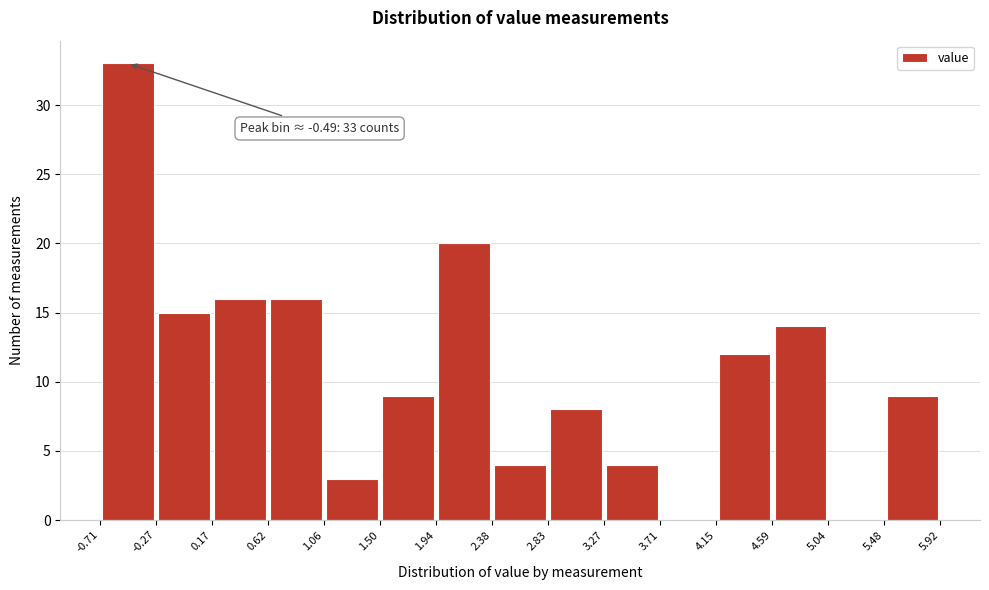

Which range on the x-axis has the tallest bar?

-0.71 to -0.27